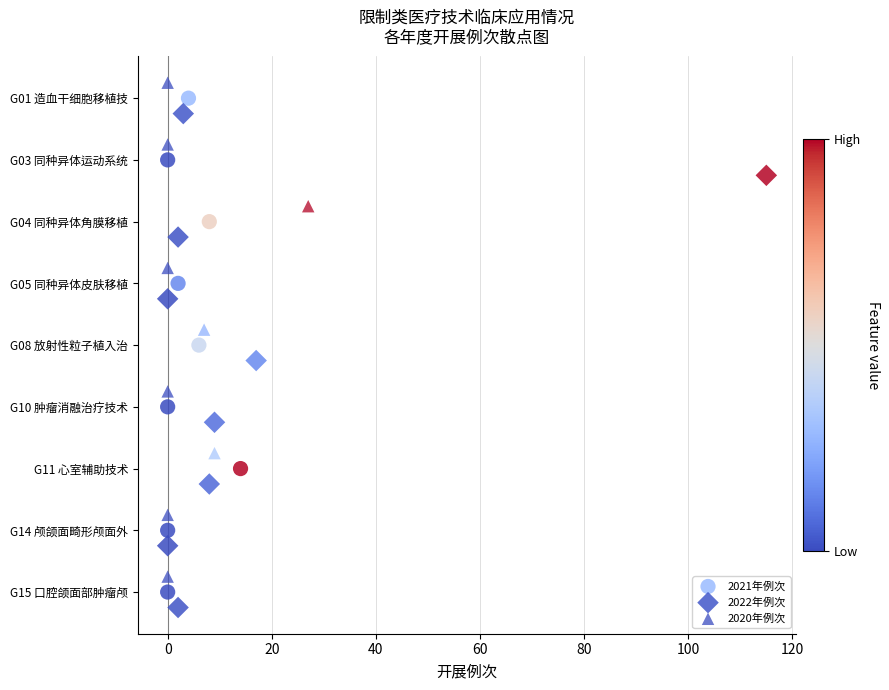

What are all the series names shown in the legend?

2021年例次, 2022年例次, 2020年例次